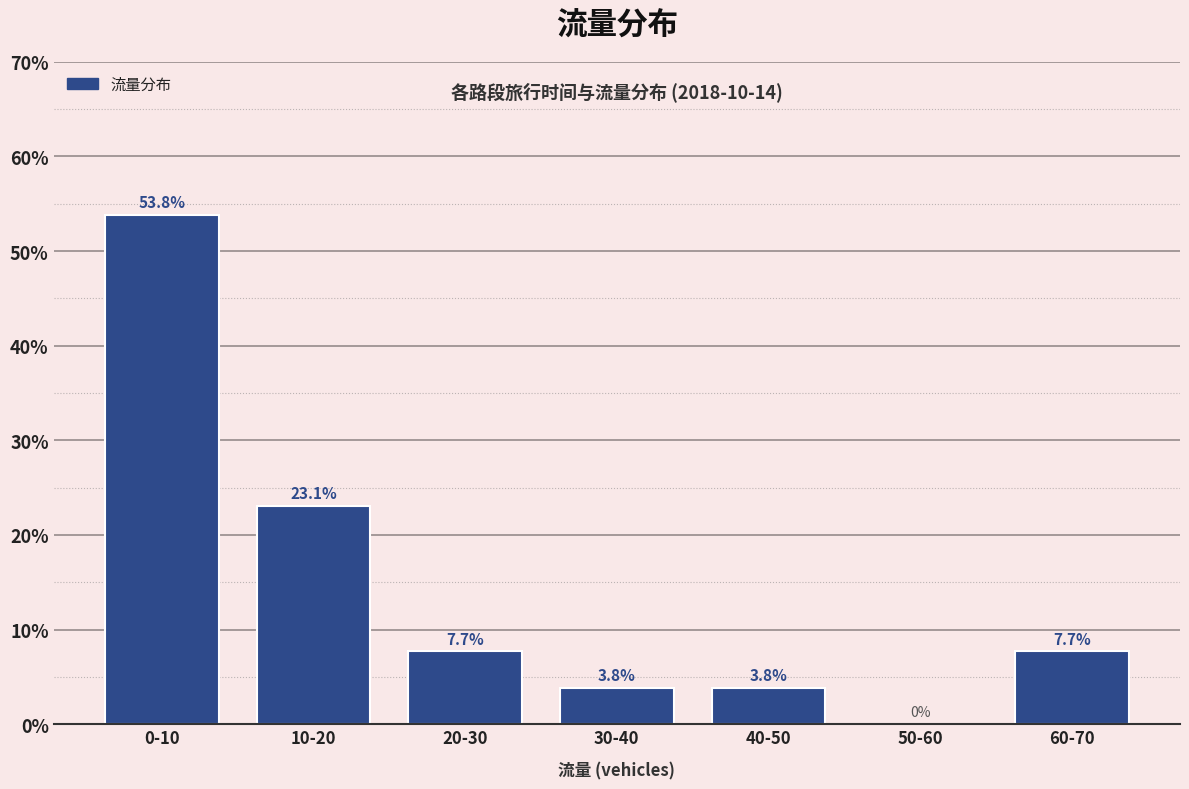

Reading left to right, what are all the values shown in this chart?

0-10=53.8	10-20=23.1	20-30=7.7	30-40=3.8	40-50=3.8	50-60=0.0	60-70=7.7